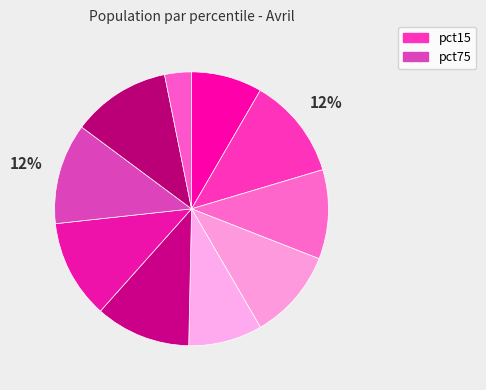

Count the number of slices in the pie.

10